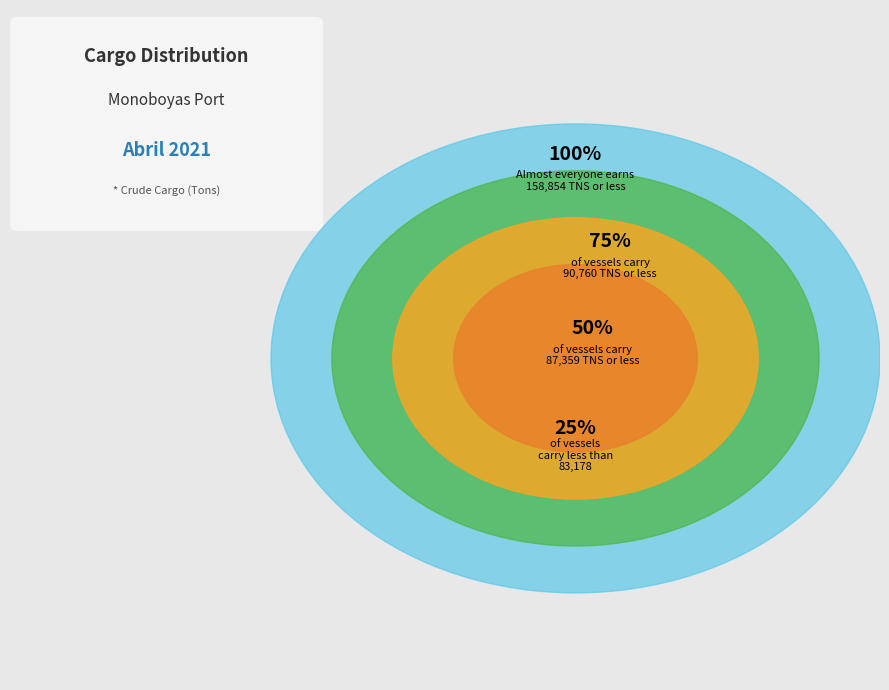

The GRIMSTAD slice represents 1% of the pie. True or false?

False